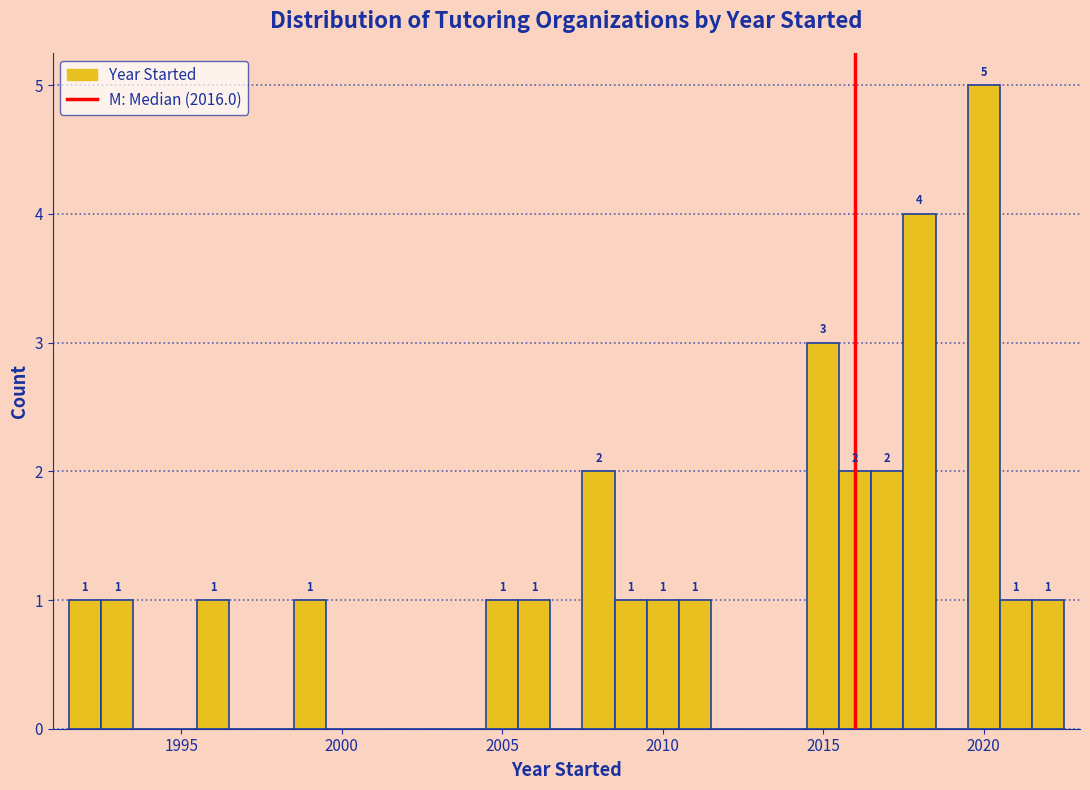

Read against the x-axis, roughly where is the centre of the tallest bar?

2020.0